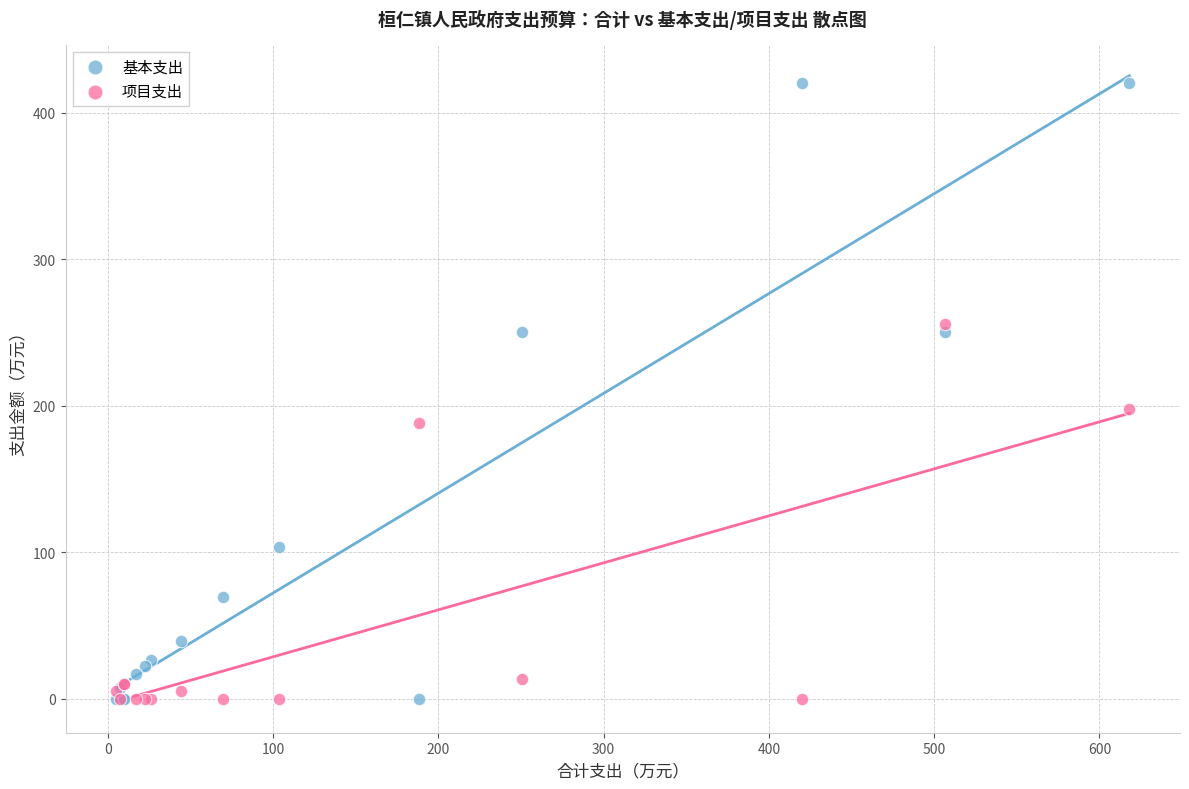

What are all the series names shown in the legend?

基本支出, 项目支出